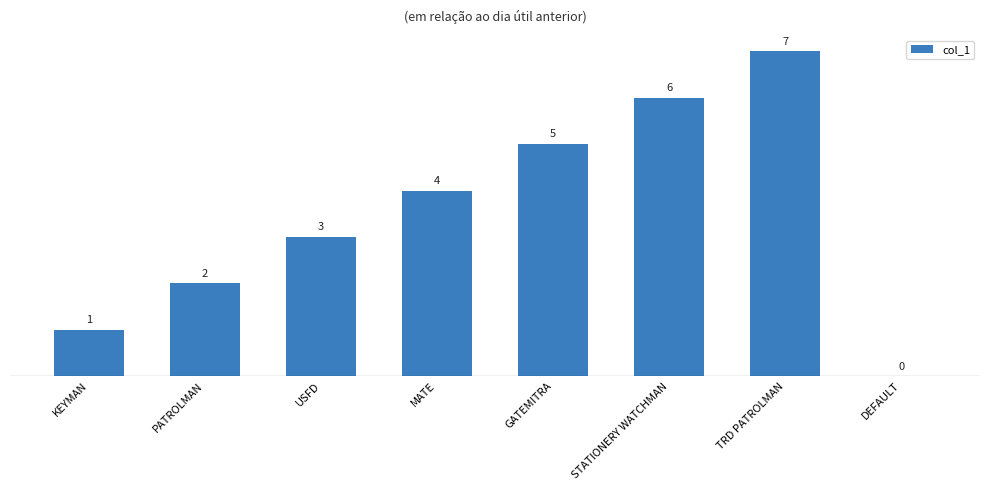

The chart shows a value of 2 at PATROLMAN. True or false?

True